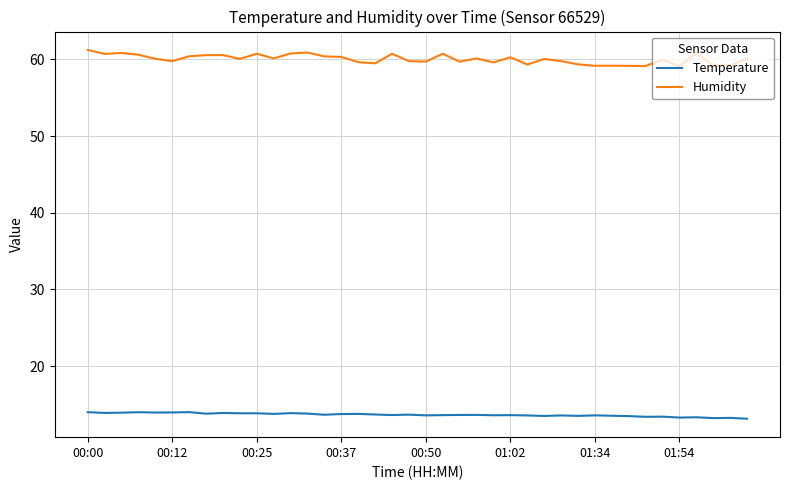

True or false: Temperature and Humidity intersect in this chart.

False